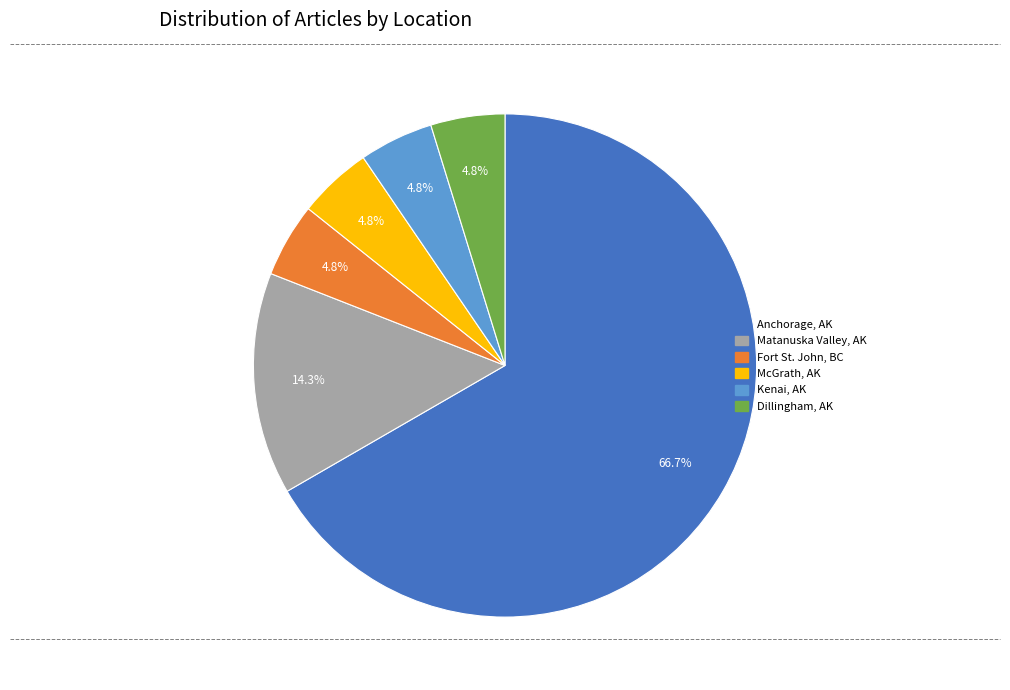

Which slice is the largest?

Anchorage, AK